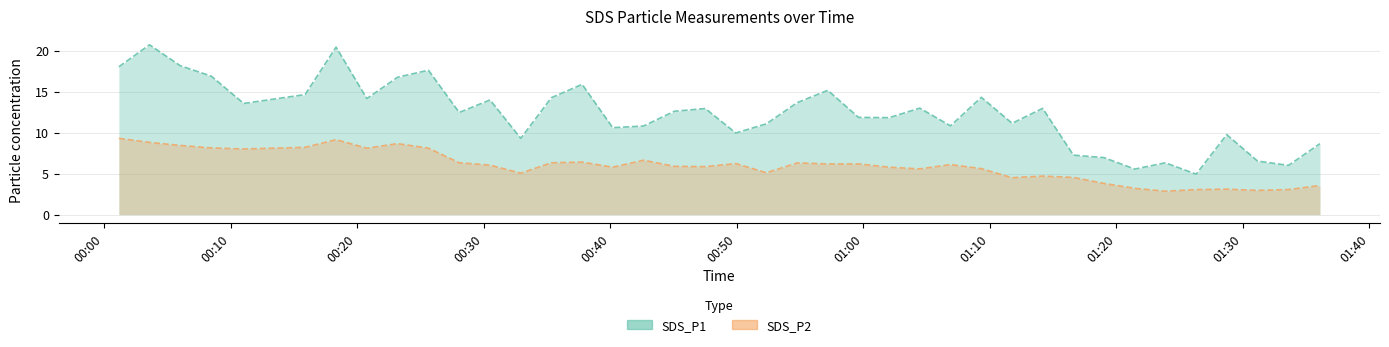

Reading left to right, transcribe all the data shown in this chart.

SDS_P1: 18.0	20.7	18.1	16.9	13.6	14.6	20.4	14.2	16.8	17.6	12.4	14.0	9.3	14.2	15.9	10.6	10.8	12.6	12.9	9.9	11.1	13.7	15.2	11.8	11.8	13.0	10.8	14.3	11.1	12.9	7.2	7.0	5.5	6.3	4.9	9.8	6.5	6.0	8.7
SDS_P2: 9.3	8.8	8.4	8.1	8.0	8.2	9.1	8.1	8.7	8.1	6.3	6.0	5.0	6.3	6.4	5.8	6.6	5.9	5.8	6.2	5.1	6.3	6.2	6.2	5.8	5.6	6.1	5.6	4.5	4.7	4.5	3.8	3.2	2.9	3.0	3.1	3.0	3.0	3.5